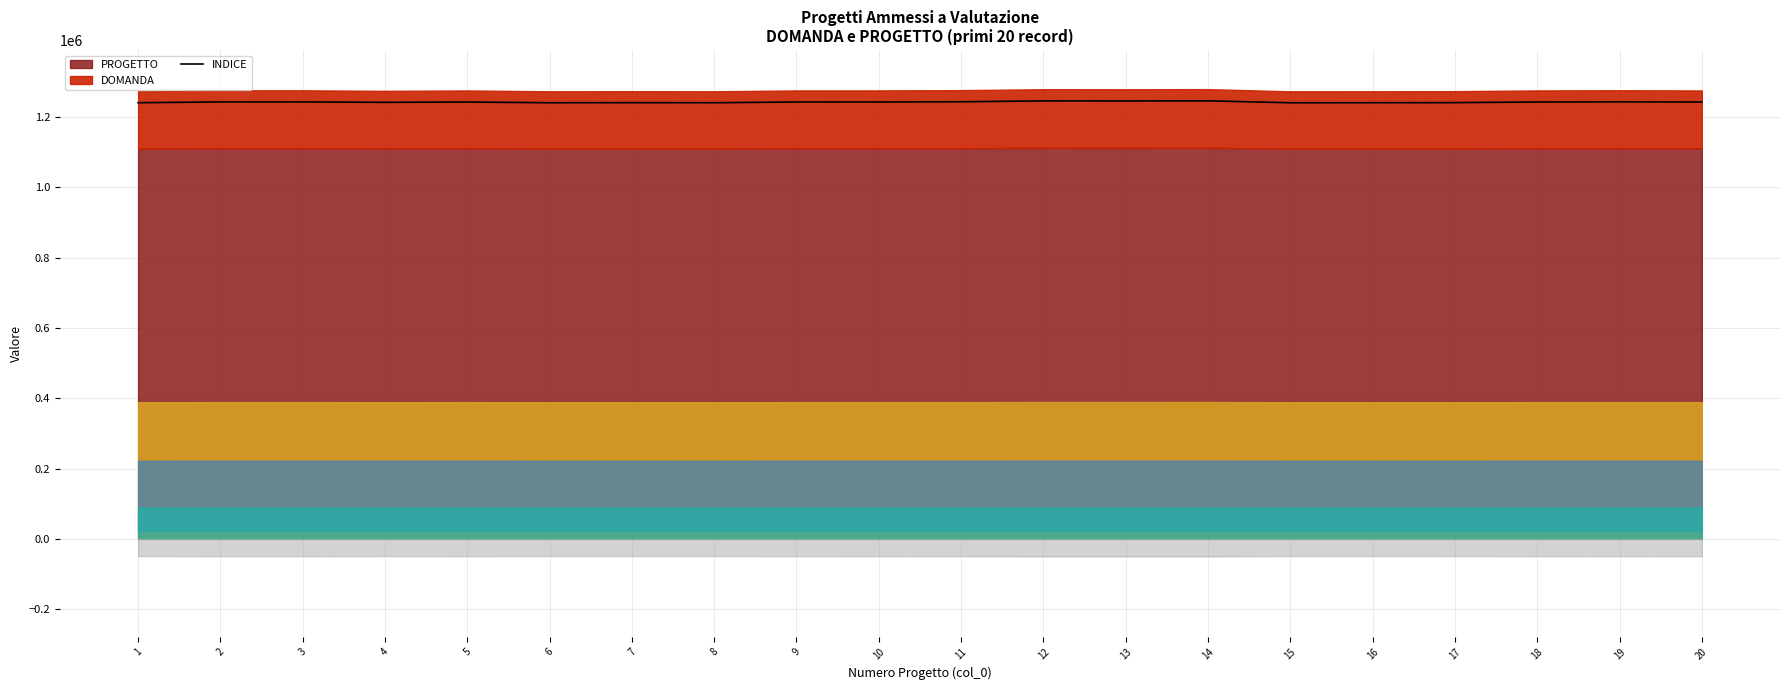

Where is the data nearest to the value 1243712?

19